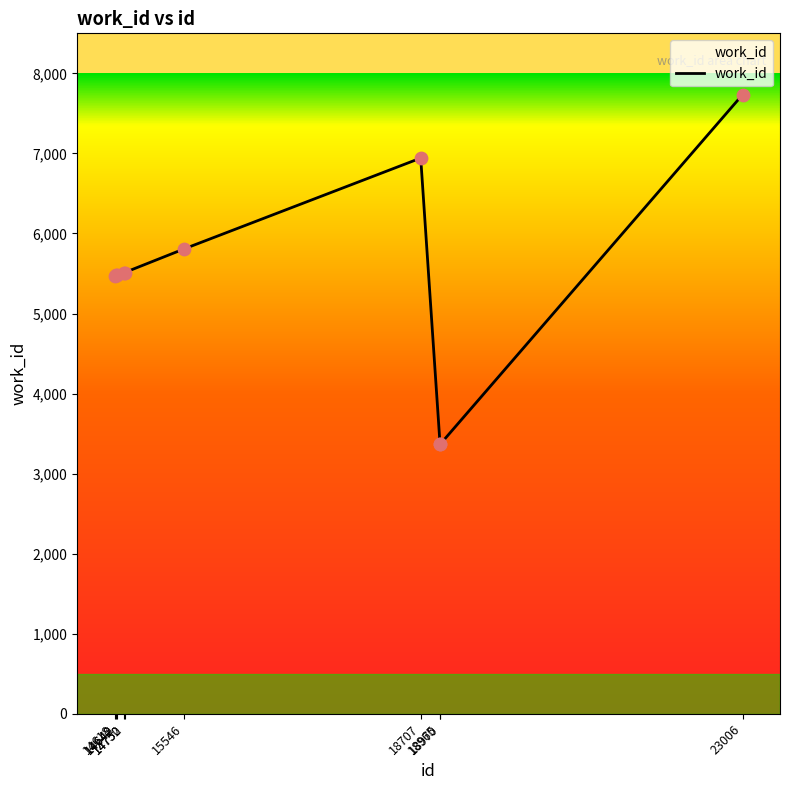

What is the change in value from 14752 to 23006?

+2222